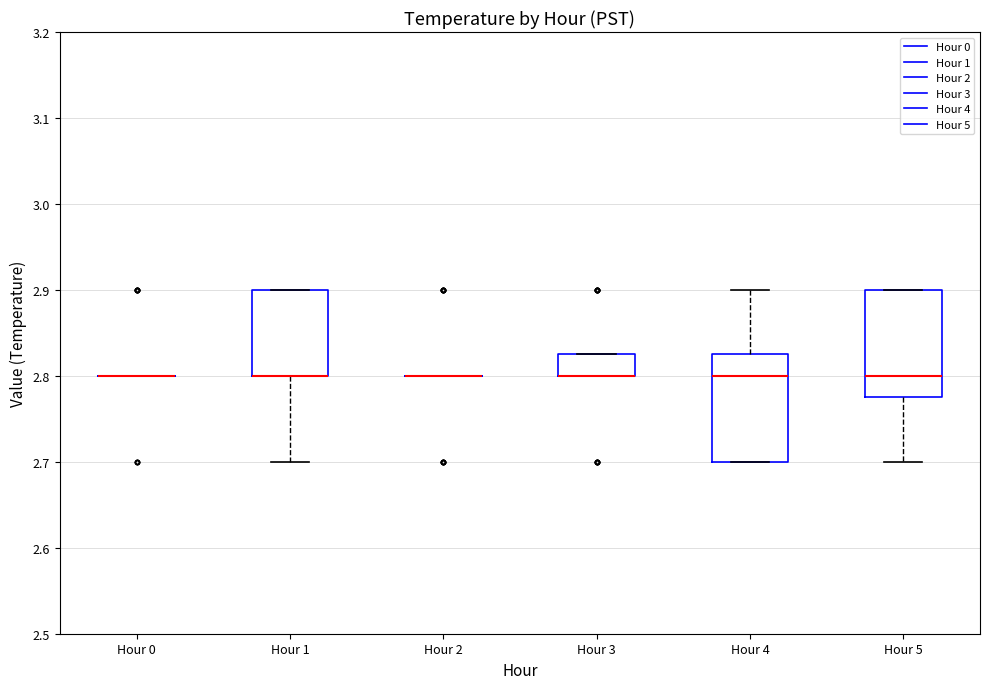

Where is the upper edge of the box for Hour 1 on the y-axis? The values are not printed on the chart, so give them approximately, as read against the axis.

2.90